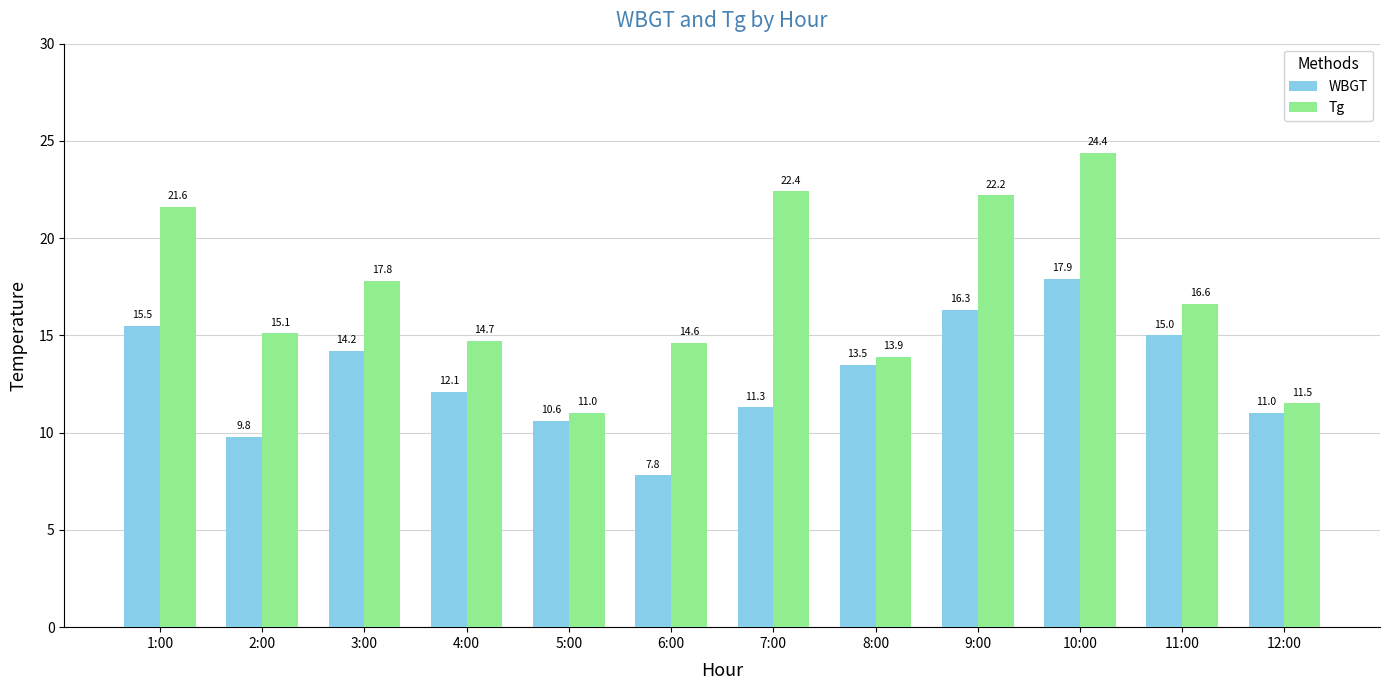

Rank the series at 7:00 from highest to lowest value.

Tg, WBGT